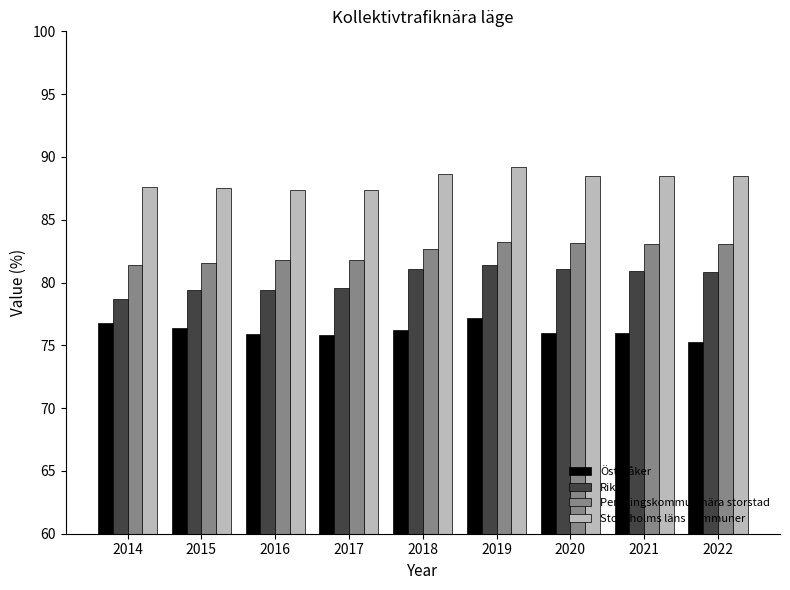

True or false: Österåker has a value of 44.9 at 2017.

False